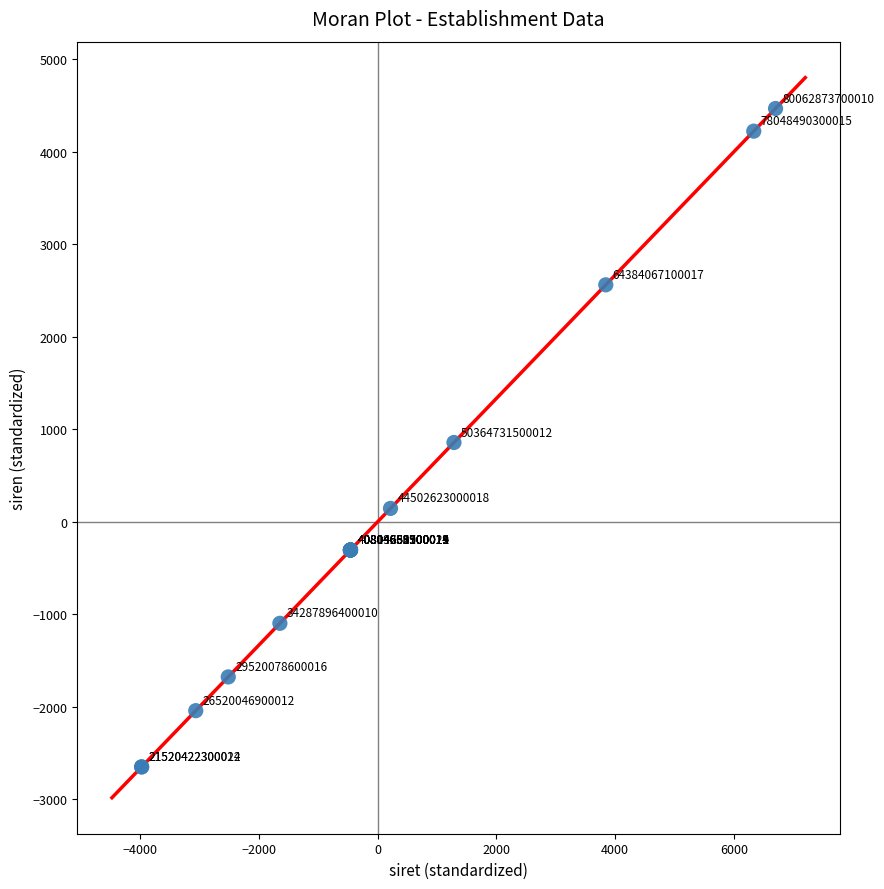

What Y value in the scatter plot is closest to 908?

857.0